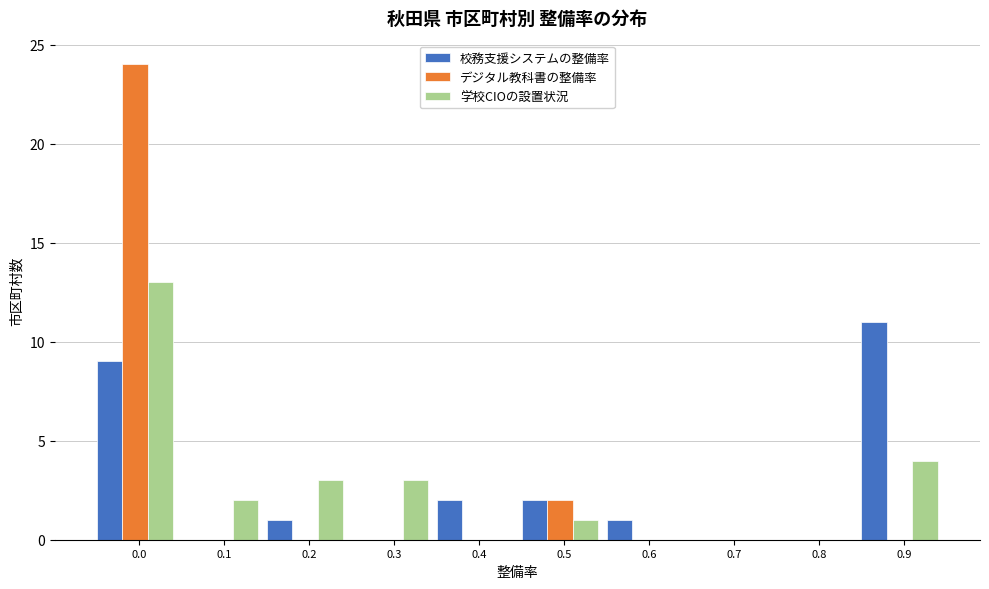

Is the value of デジタル教科書の整備率 at 0.4 greater than the value of 校務支援システムの整備率 at 0.0?

No